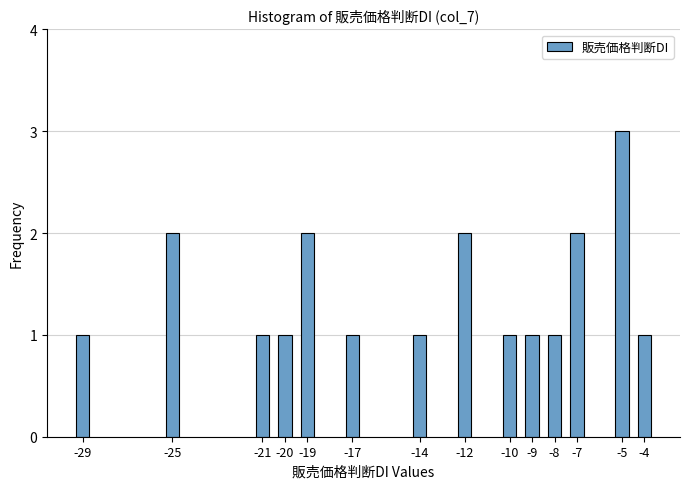

Reading left to right, what are all the values shown in this chart?

-29=1	-25=2	-21=1	-20=1	-19=2	-17=1	-14=1	-12=2	-10=1	-9=1	-8=1	-7=2	-5=3	-4=1